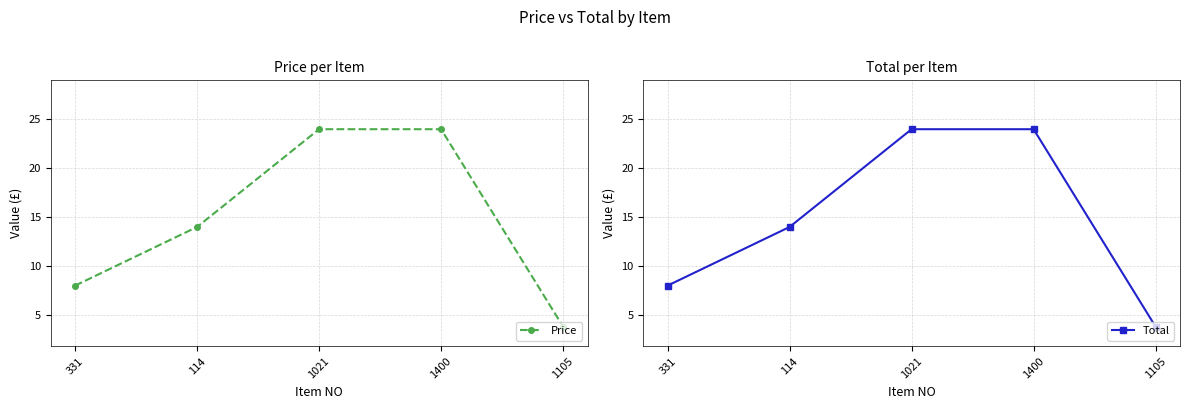

Reading left to right, extract all data points from this chart.

Price: 331=8.0	114=14.0	1021=24.0	1400=24.0	1105=3.8
Total: 331=8.0	114=14.0	1021=24.0	1400=24.0	1105=3.8